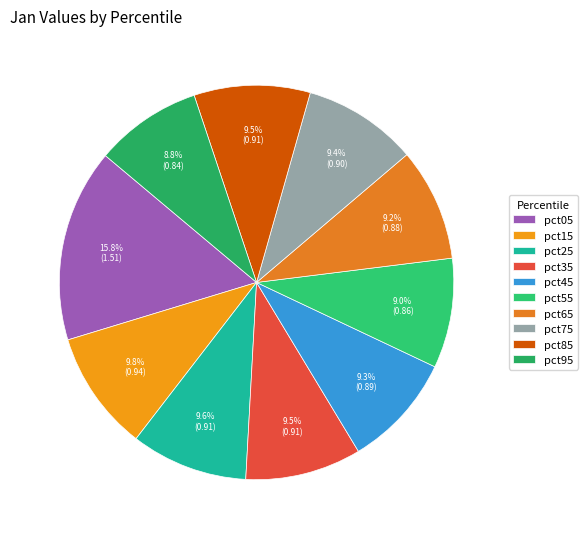

To the nearest percent, what percentage of the pie is pct95?

9%